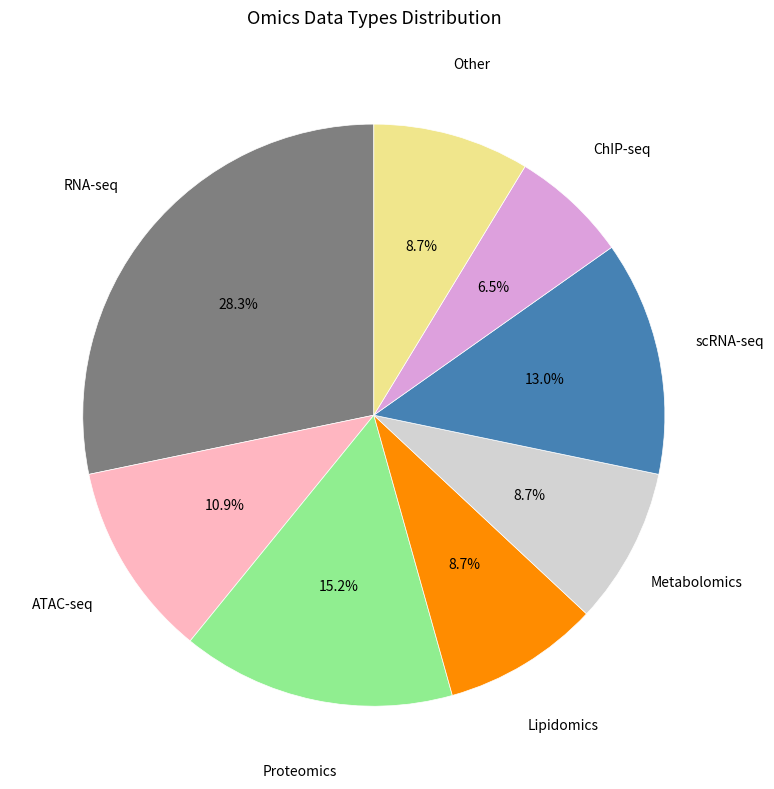

How many segments does this pie chart have?

8